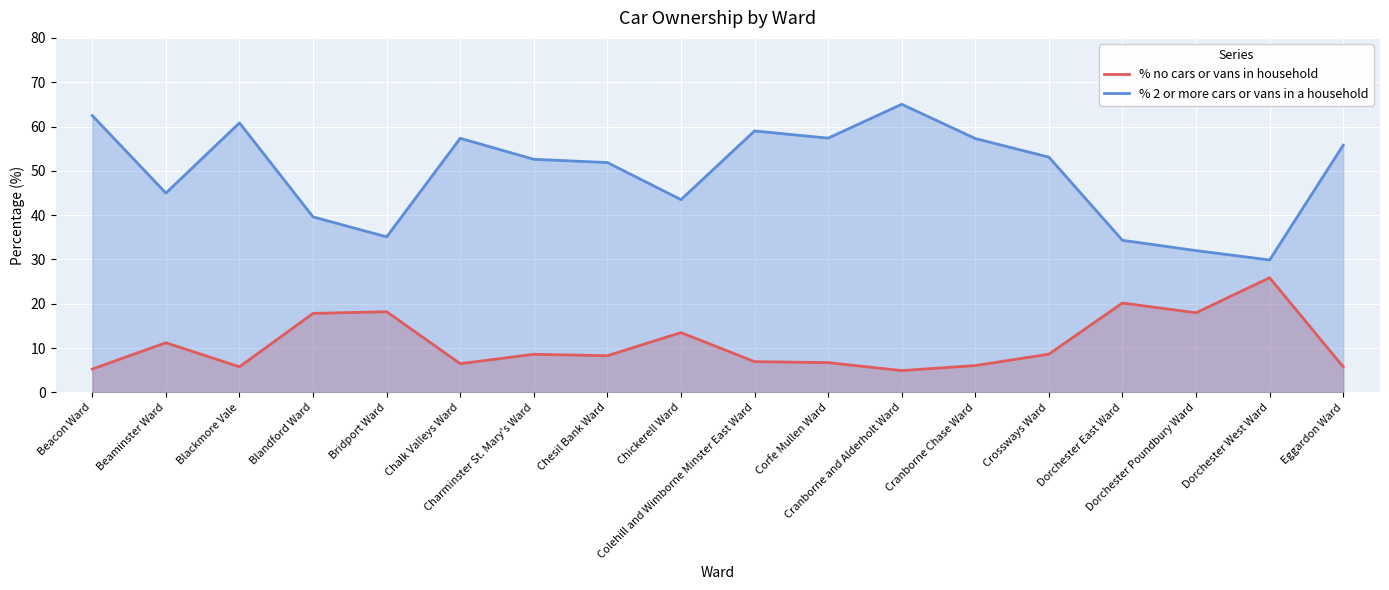

Where is % 2 or more cars or vans in a household nearest to the value 47?

Beaminster Ward